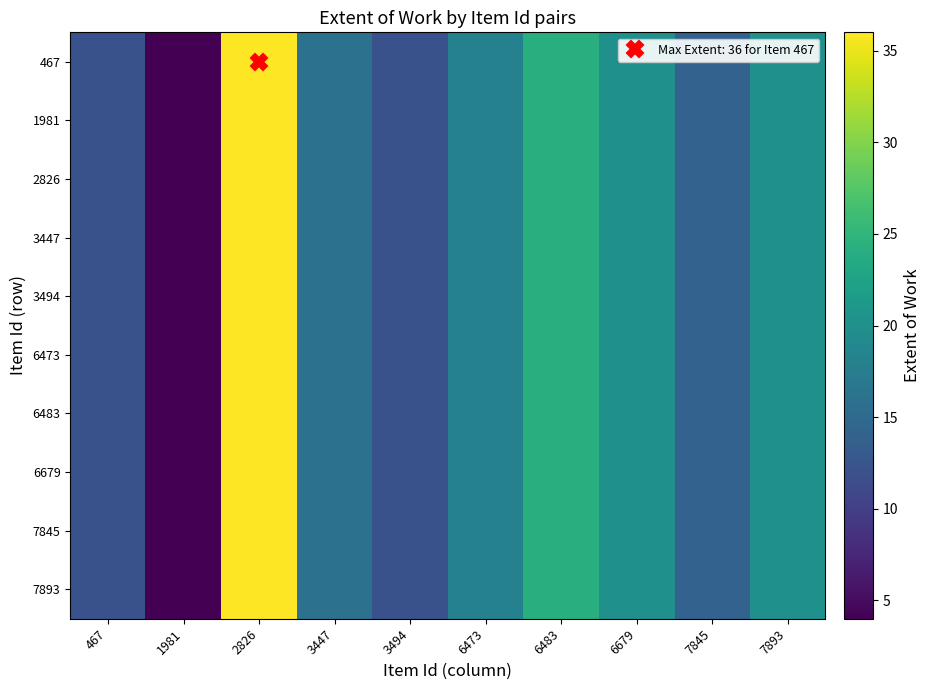

Which series changed the most between 6473 and 7893?

467